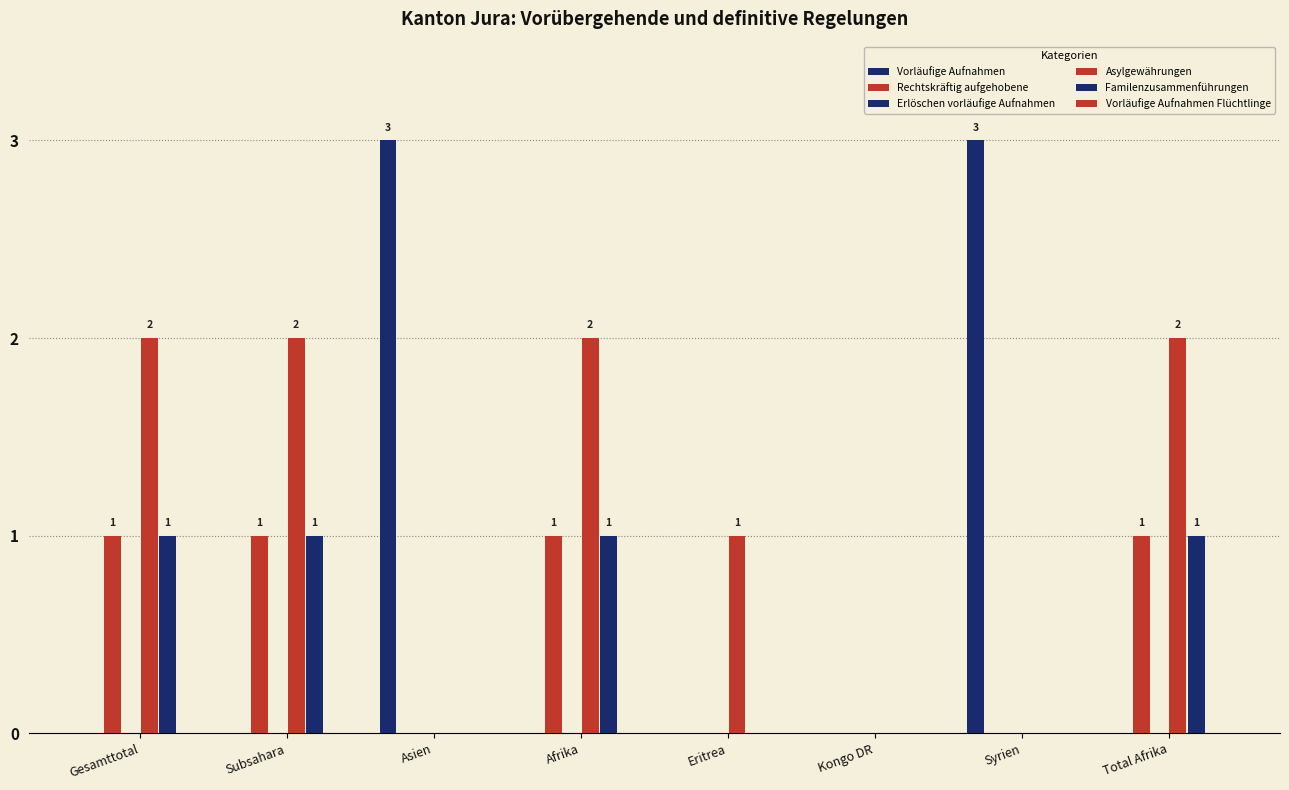

At how many categories does at least one series exceed 2?

2